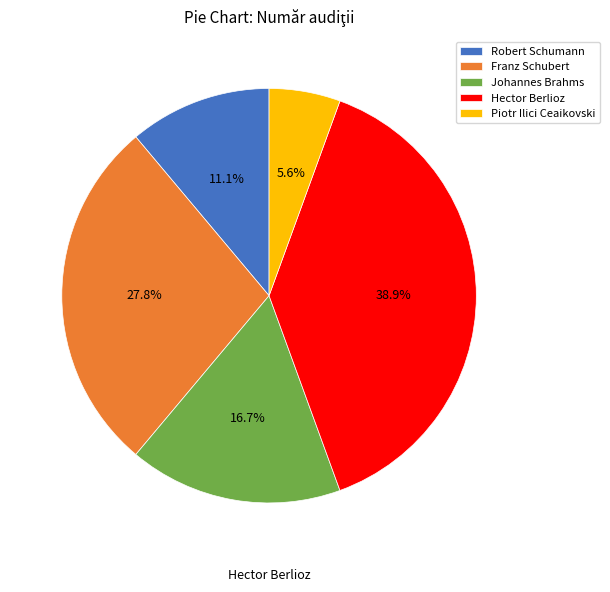

How many segments does this pie chart have?

5